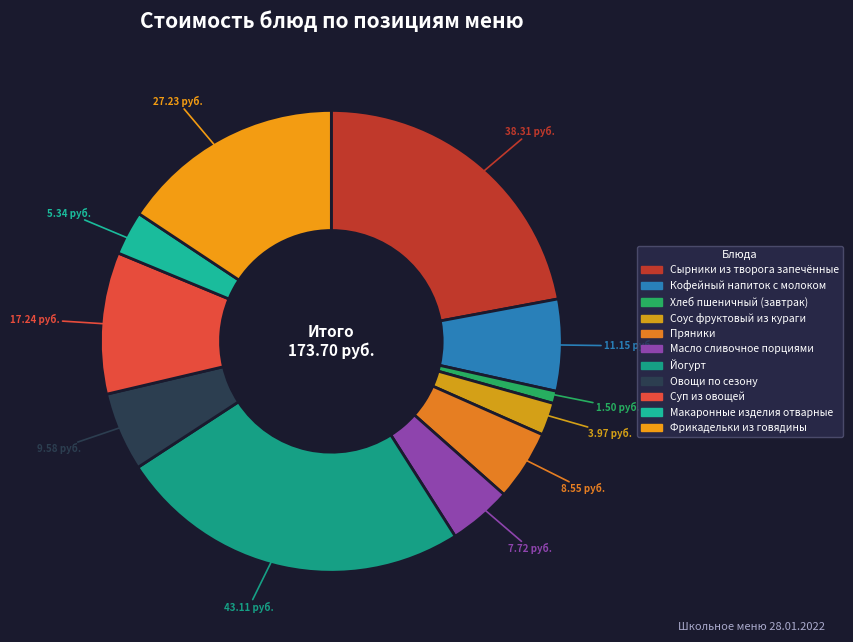

Count the number of slices in the pie.

11